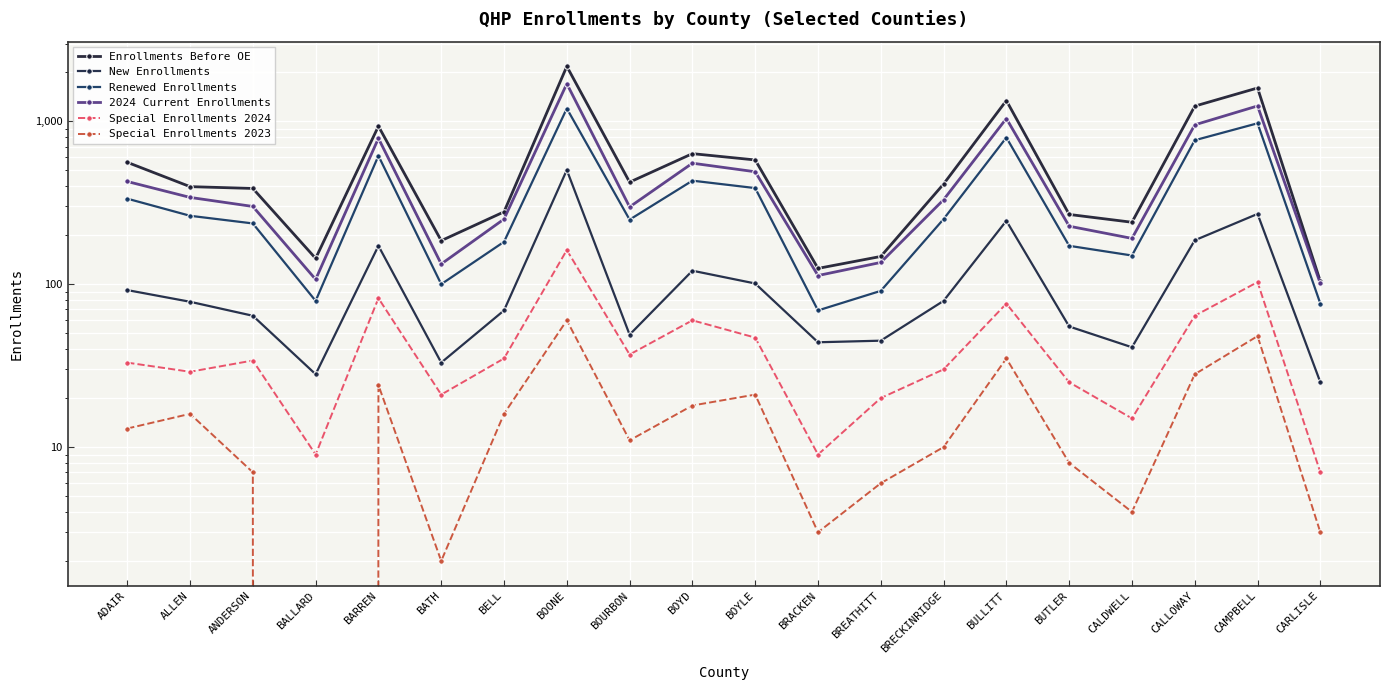

Count the number of categories in the chart.

20